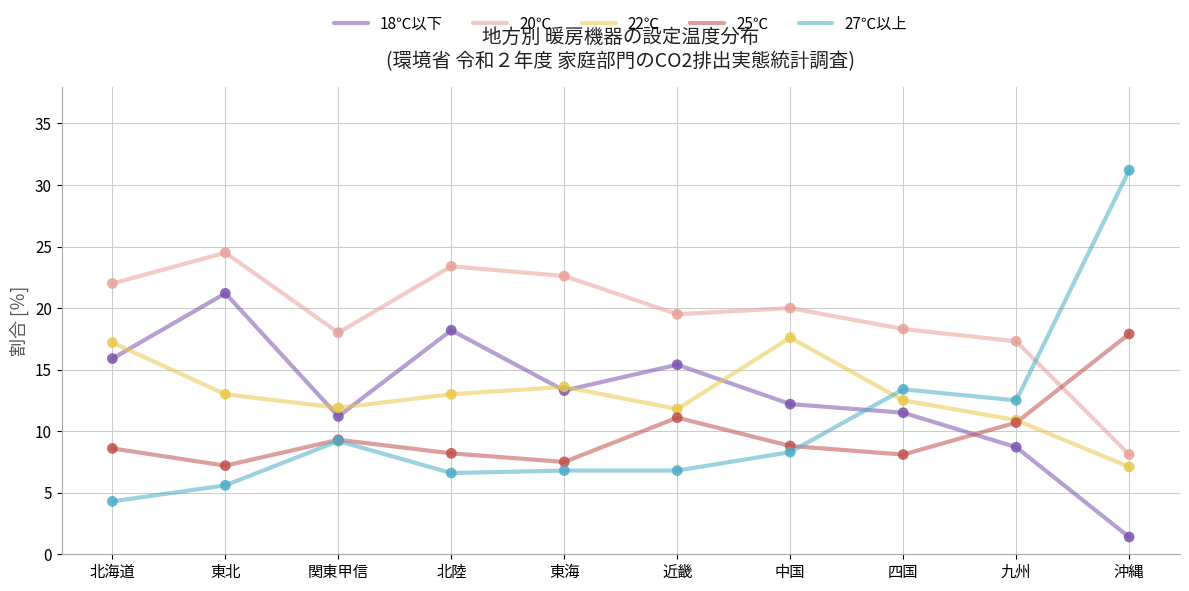

What are all the series names shown in the legend?

18℃以下, 20℃, 22℃, 25℃, 27℃以上